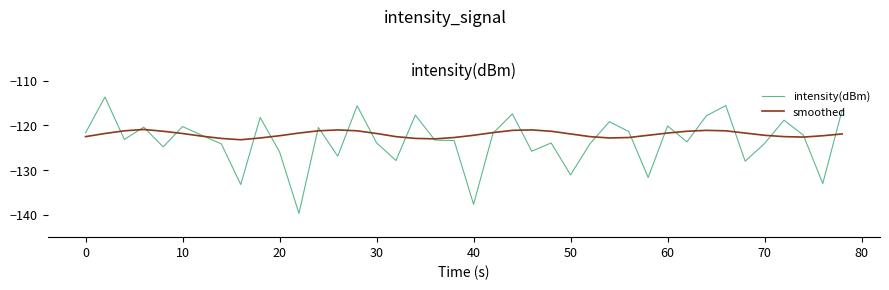

Which series has the largest total across all categories?

smoothed